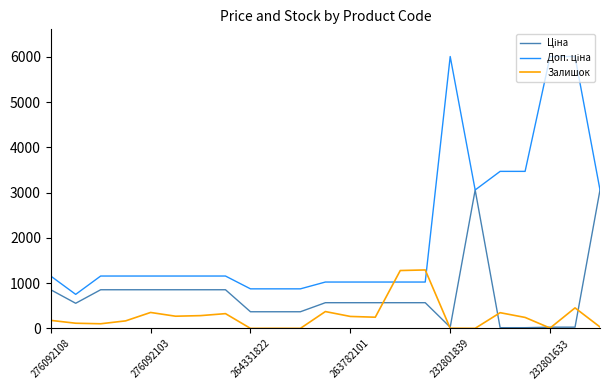

Does the chart display data point markers on the line(s)?

No